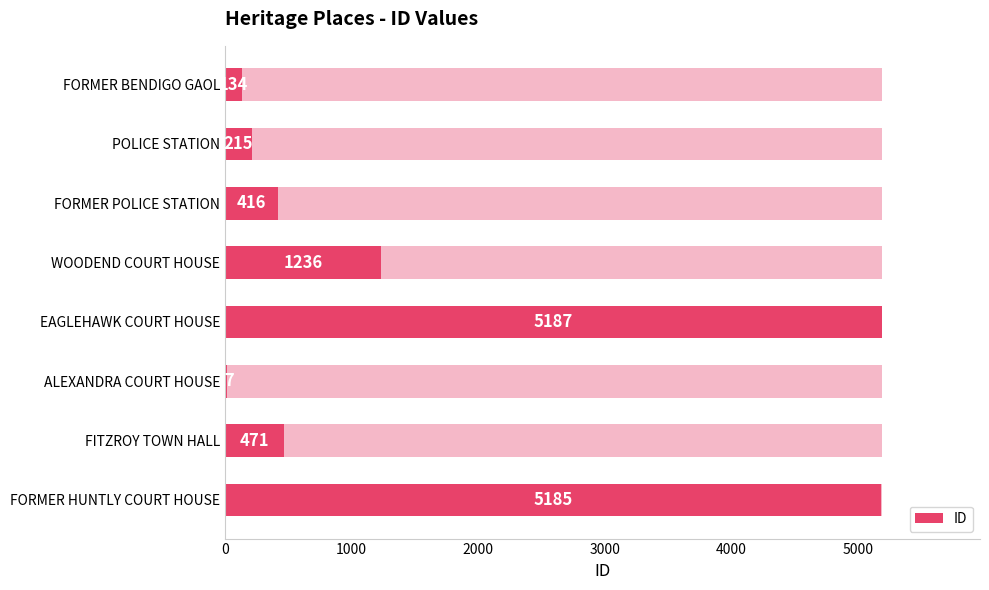

The value at POLICE STATION is 215. True or false?

True